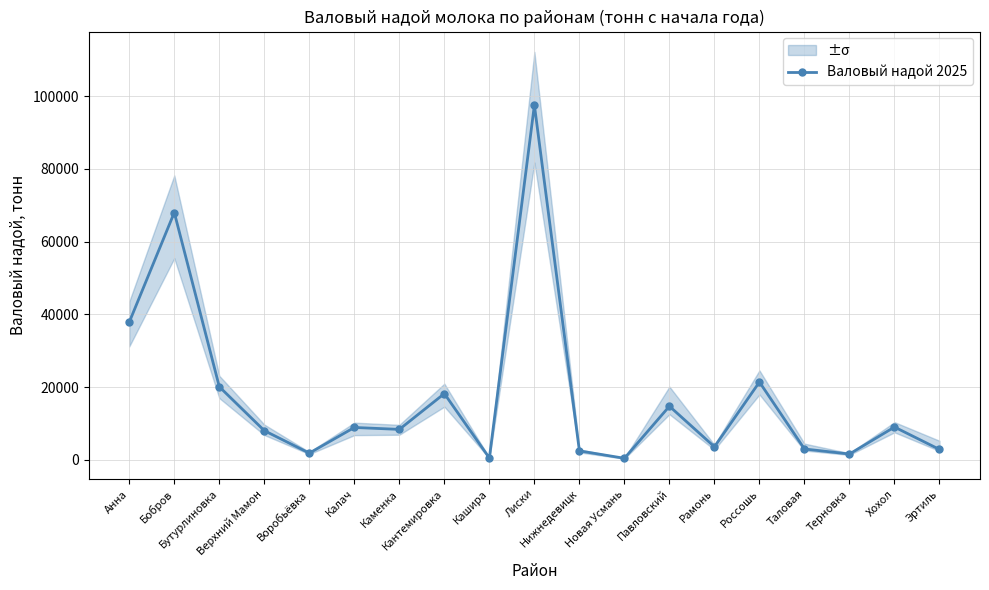

What is the change in value from Воробьёвка to Хохол?

+7180.3